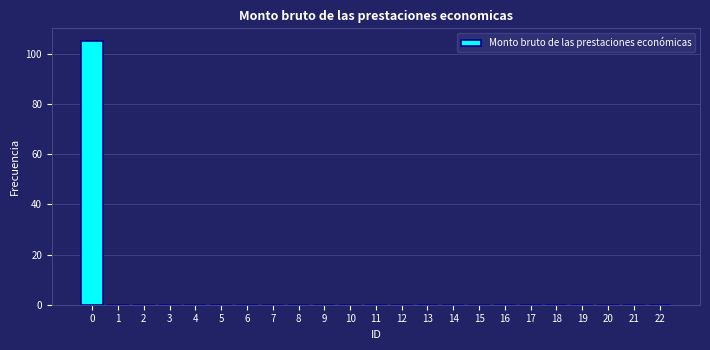

Reading left to right, list all the values displayed in this chart.

0=105	1=0	2=0	3=0	4=0	5=0	6=0	7=0	8=0	9=0	10=0	11=0	12=0	13=0	14=0	15=0	16=0	17=0	18=0	19=0	20=0	21=0	22=0